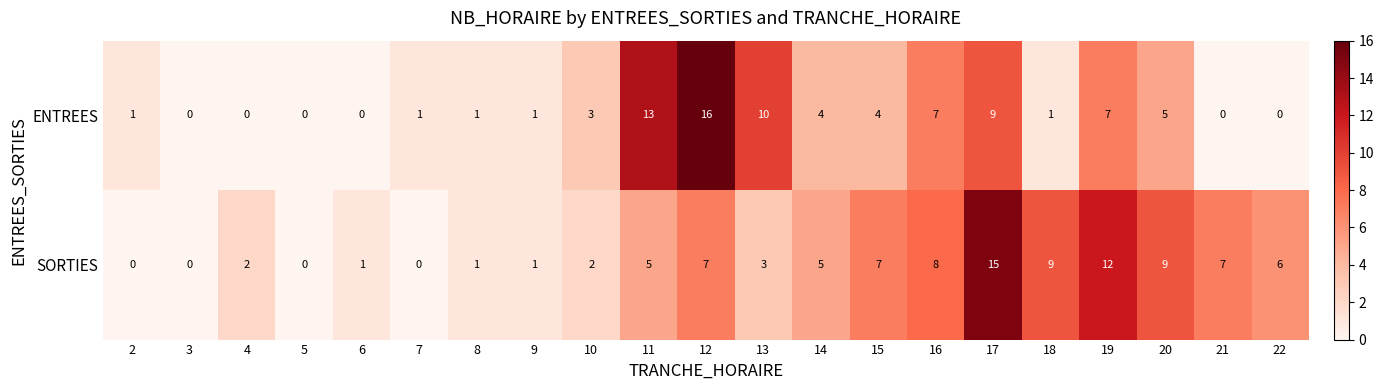

Which series has the largest total across all categories?

SORTIES